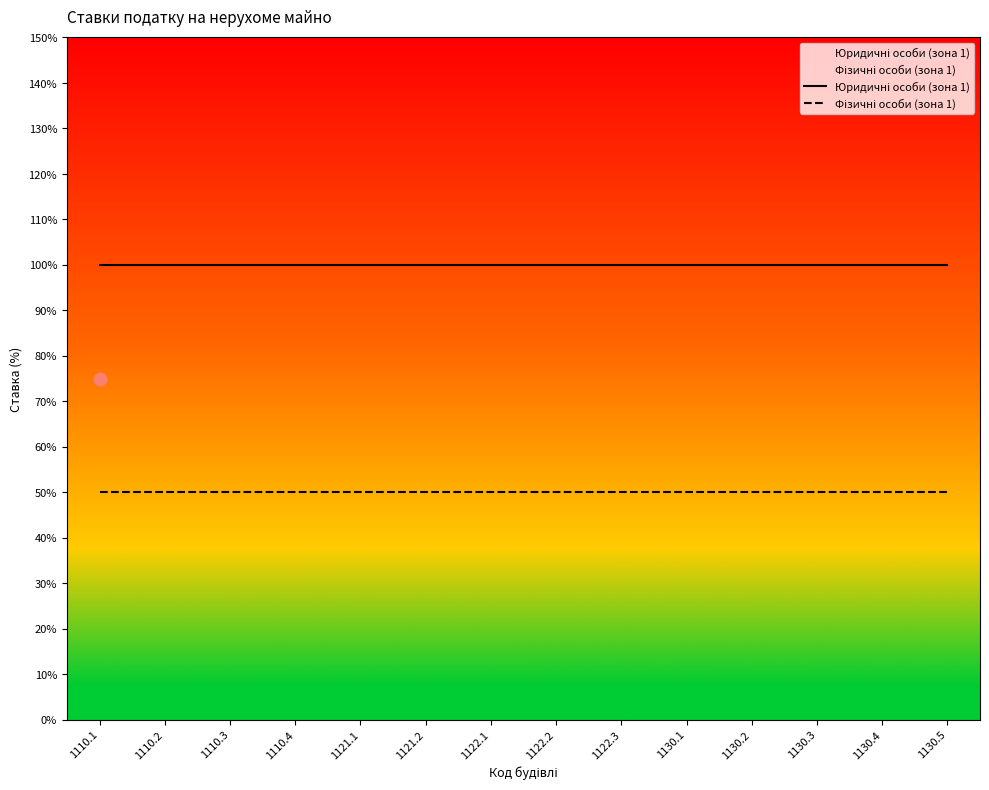

Which series has the largest Y range (max minus min)?

Юридичні особи (зона 1)